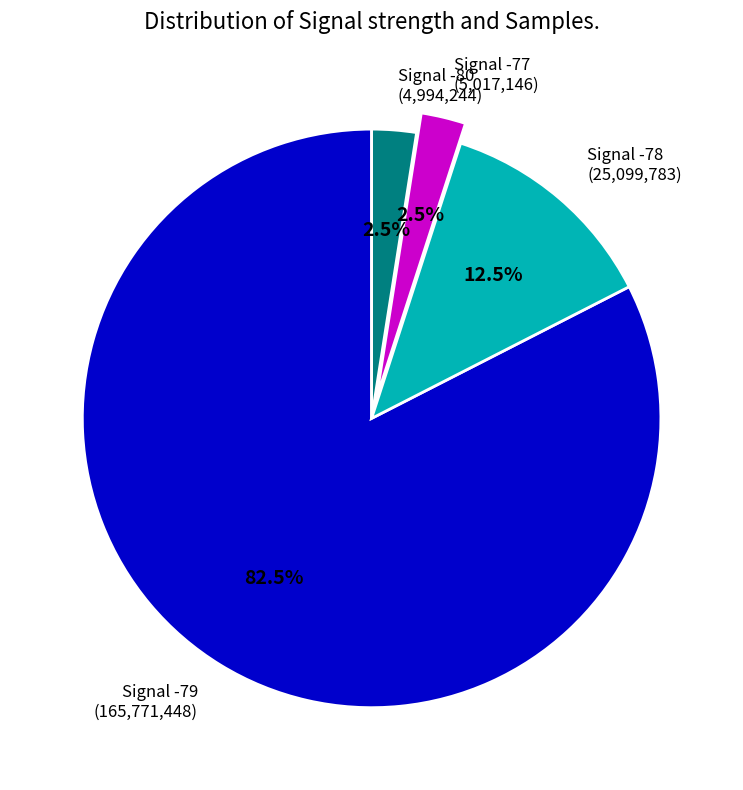

Does Signal -77 (5,017,146) represent more than half of the total?

No